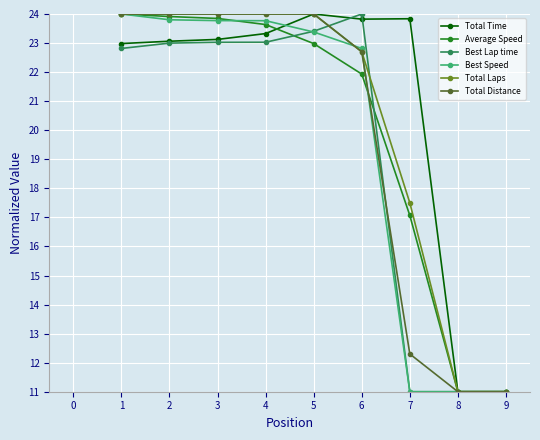

What is the spread (max minus min) of values at 6?

2.1